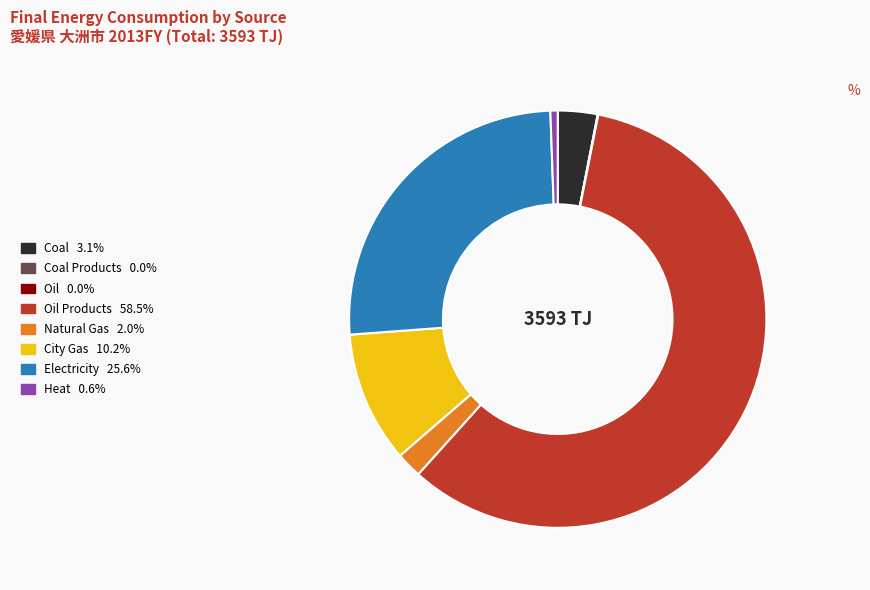

Does any single category account for the majority?

Yes